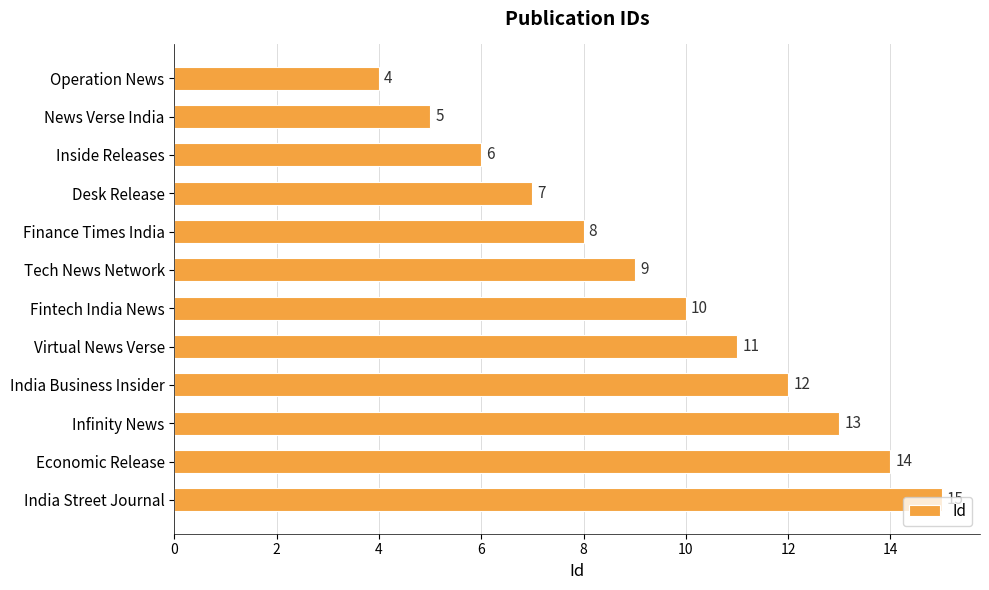

What is the change in value from News Verse India to Desk Release?

+2